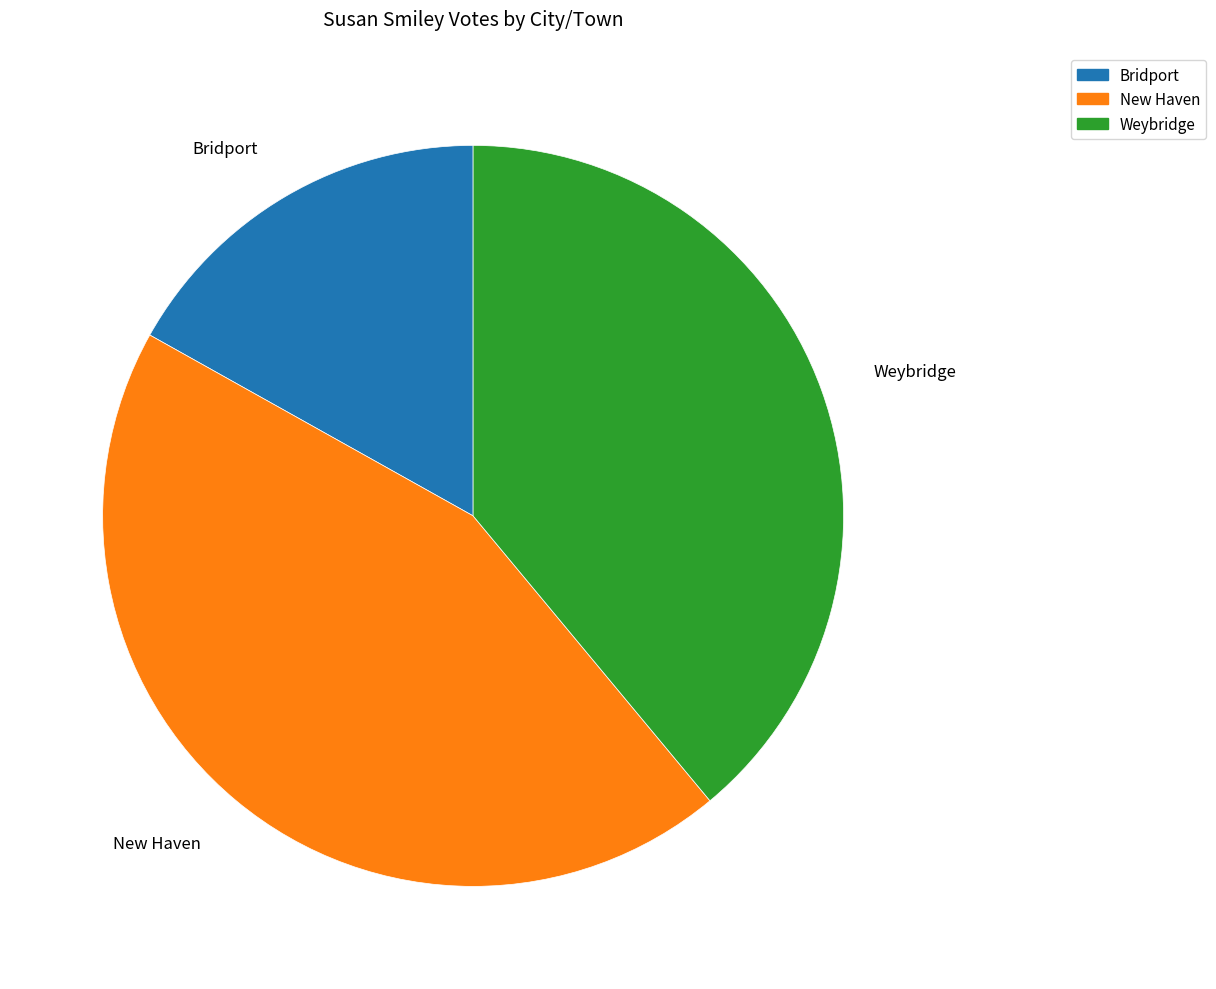

Which slice is the largest?

New Haven